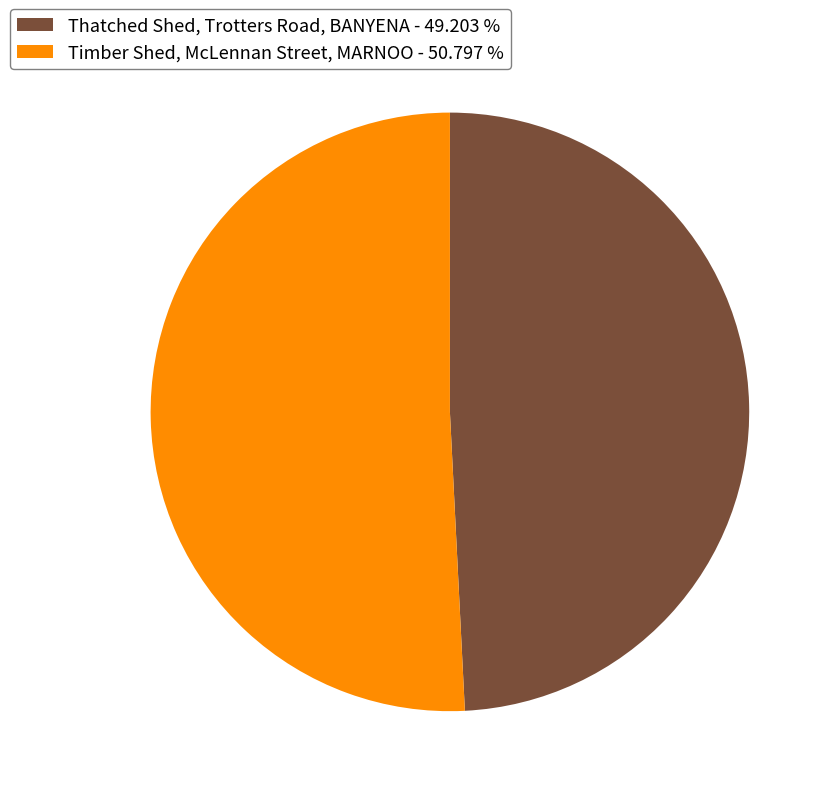

Is the sum of Timber Shed, McLennan Street, MARNOO and Thatched Shed, Trotters Road, BANYENA greater than half?

Yes